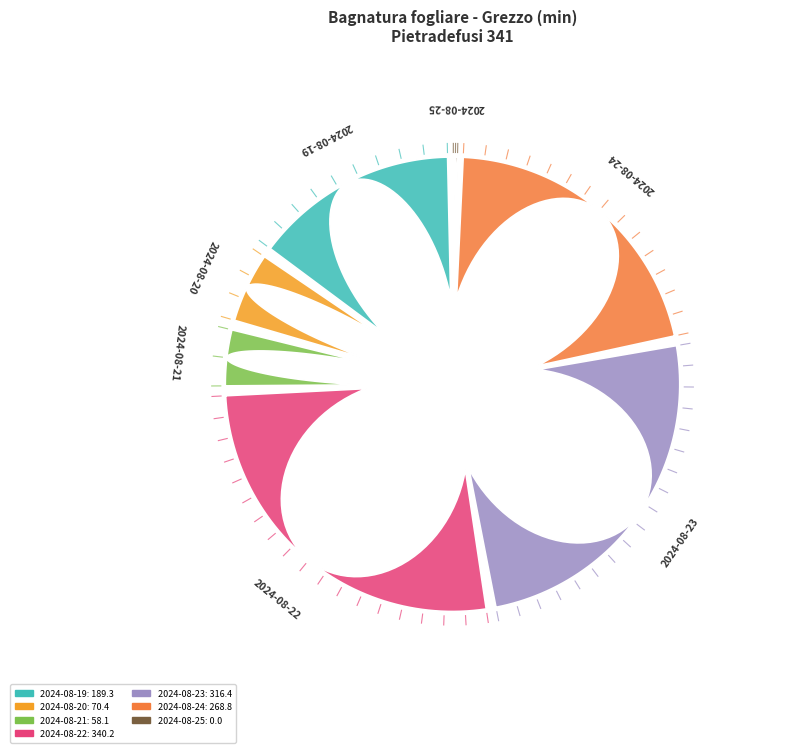

Which slice is the smallest?

2024-08-25